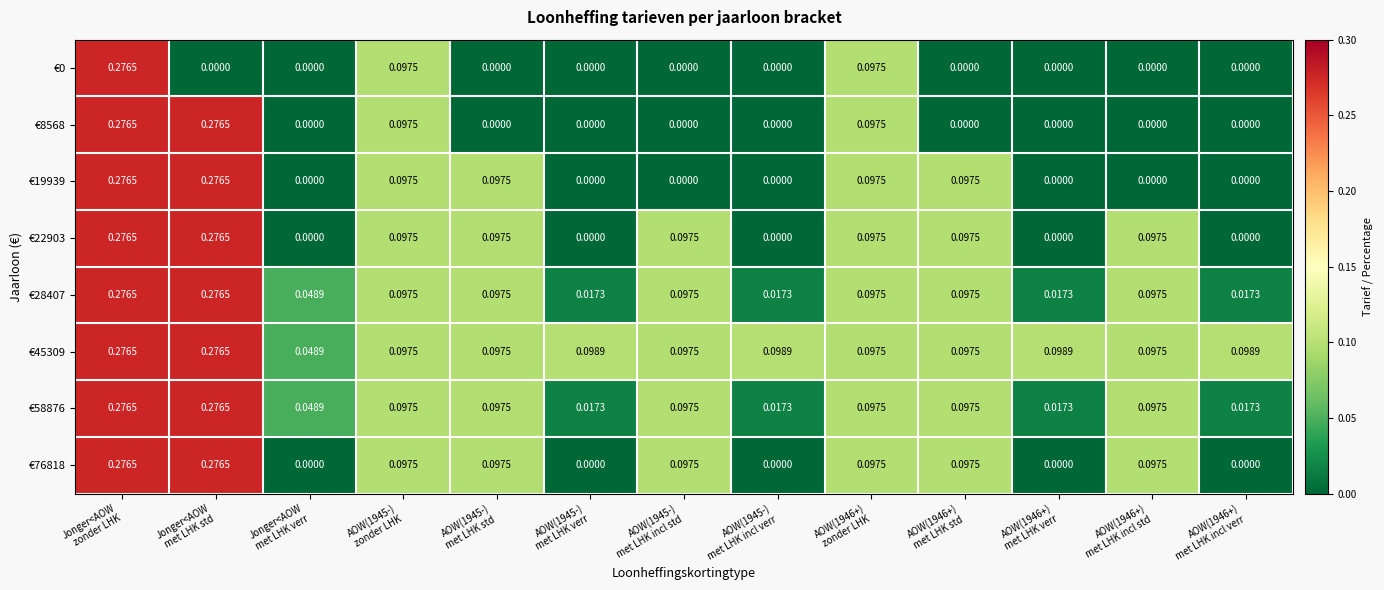

At how many categories does at least one series exceed 0?

13